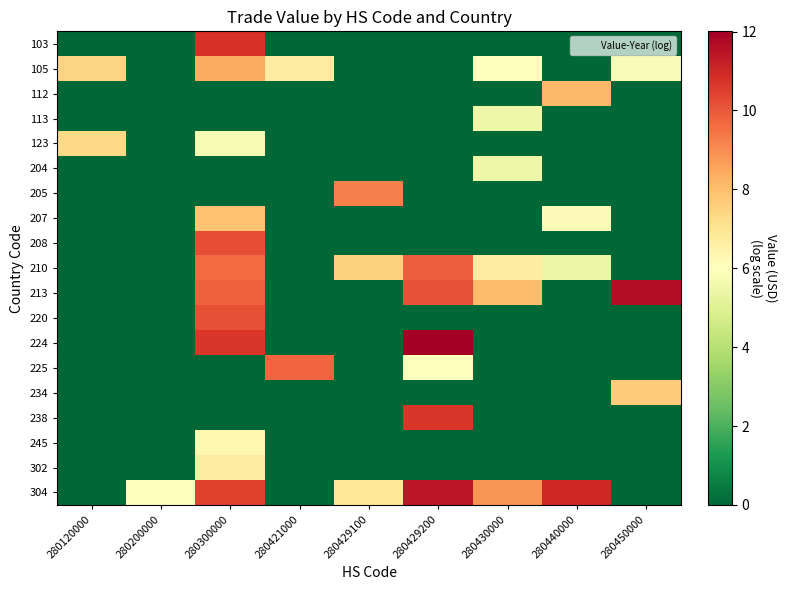

What is the total value across all series at 280450000?

25.1